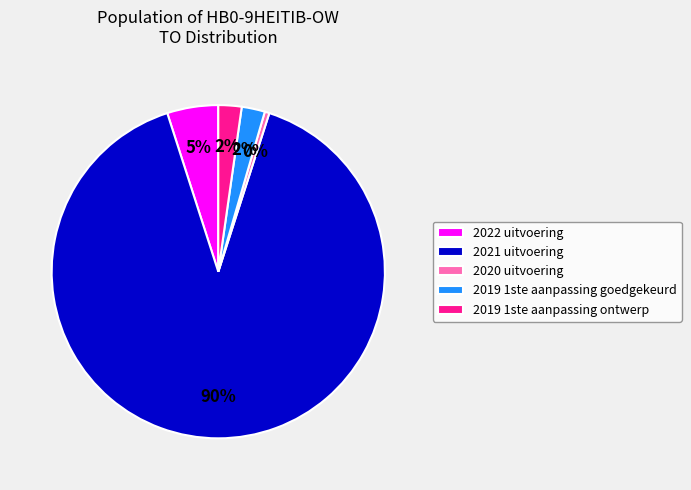

Approximately how many times larger is the value at 2022 uitvoering compared to 2020 uitvoering?

11.0